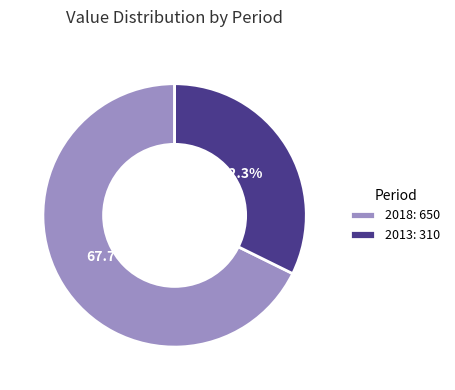

How many segments does this pie chart have?

2